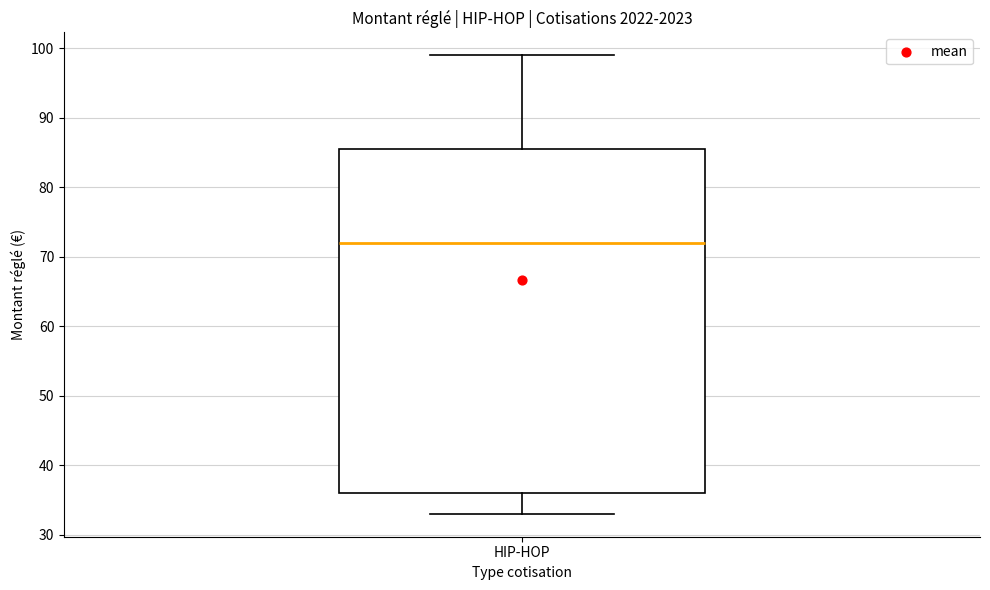

Transcribe this box plot: give where the median line is, the range the box spans, and where the two whiskers end, as read against the y-axis. The values are not printed on the chart, so give them approximately, as read against the axis.

median 72, box 36 to 86, whiskers 33 to 99